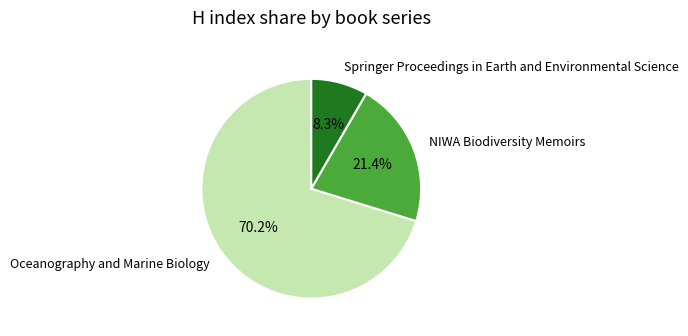

Count the number of slices in the pie.

3